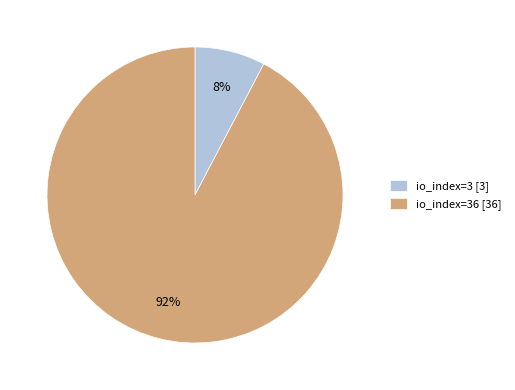

Rank the categories by value from lowest to highest.

io_index=3 [3], io_index=36 [36]